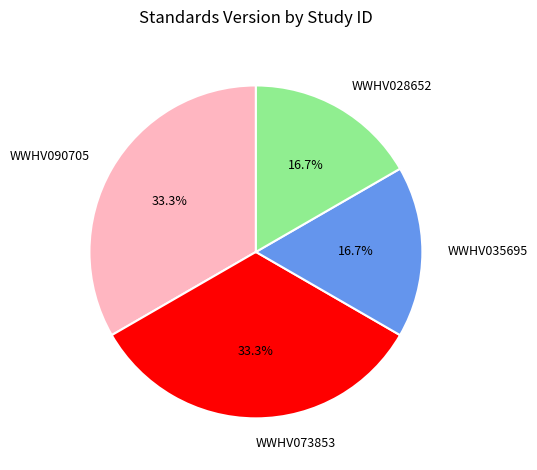

To the nearest percent, what percentage of the pie is WWHV035695?

17%